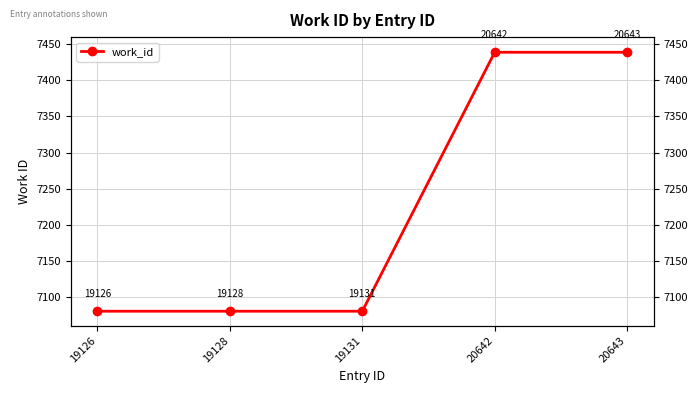

True or false: there are more than 0 points higher than both neighbors.

False